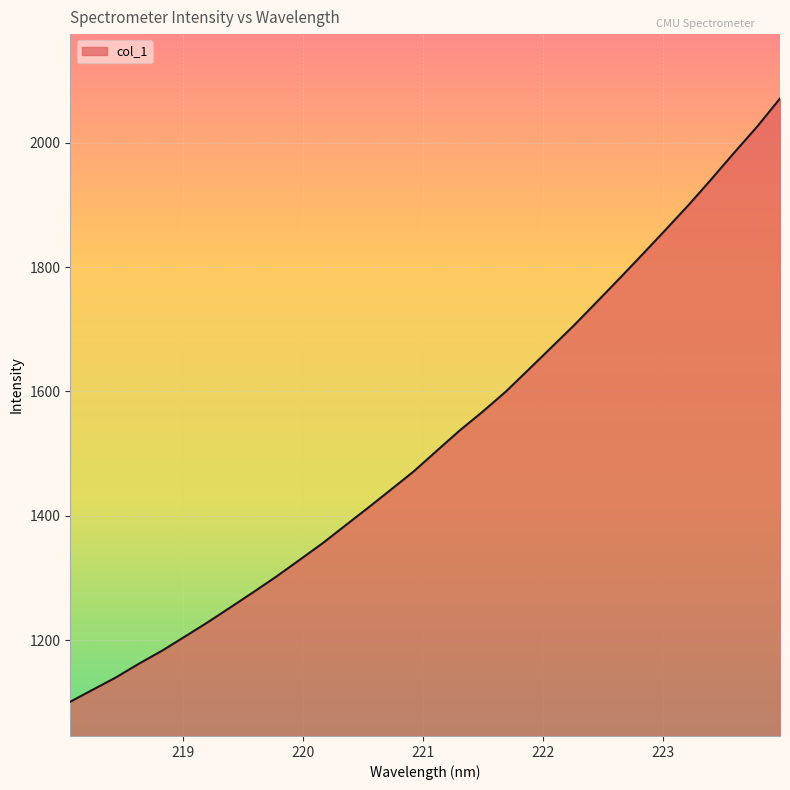

What is the minimum value shown in the chart?

1101.1